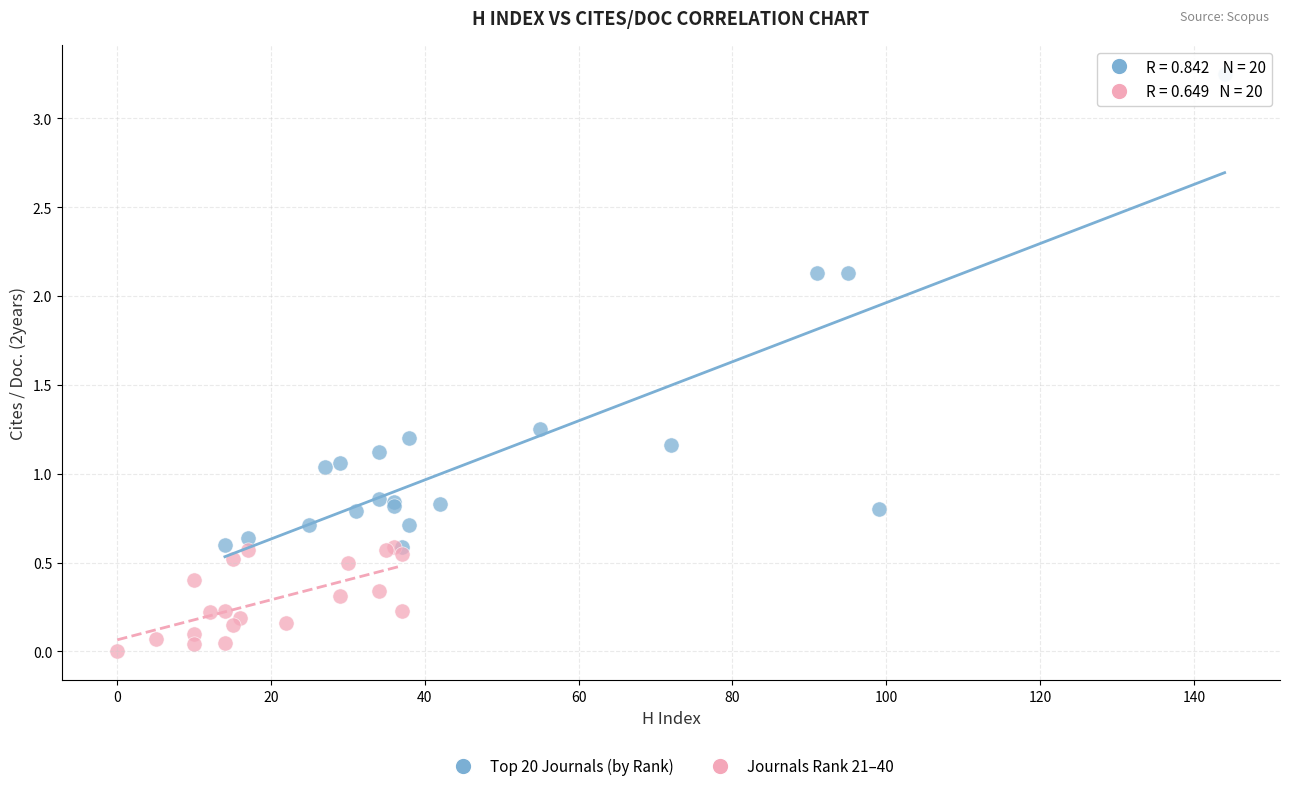

Which series has the largest Y range (max minus min)?

Top 20 Journals (by Rank)